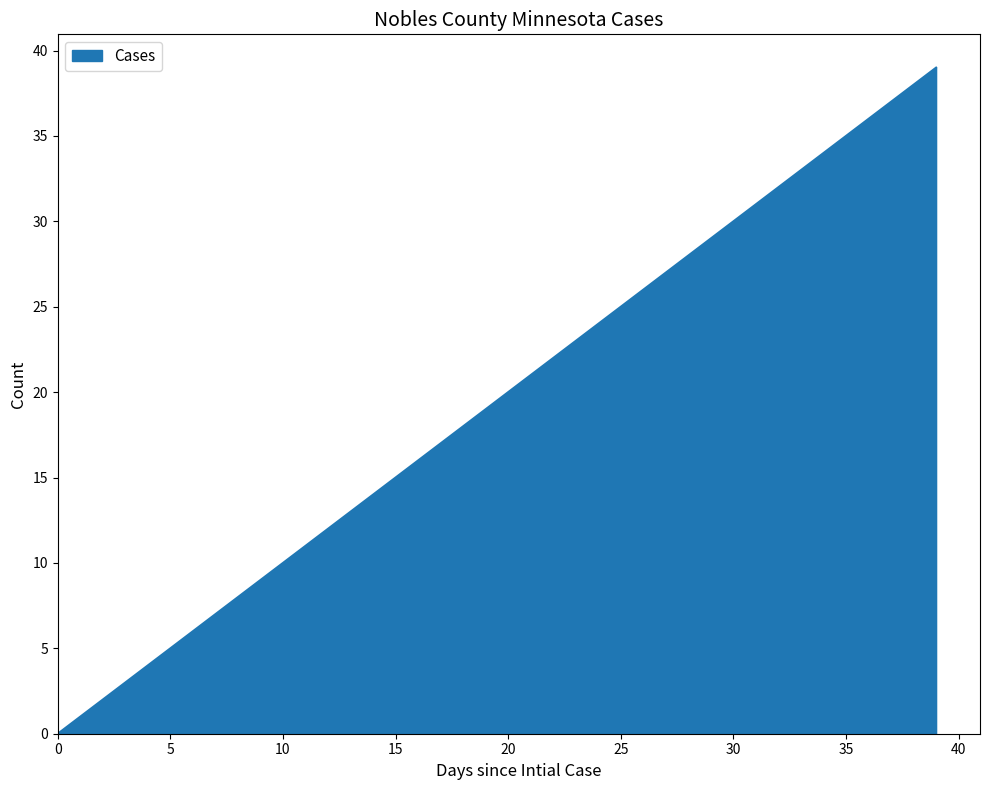

Does the chart display data point markers on the line(s)?

No